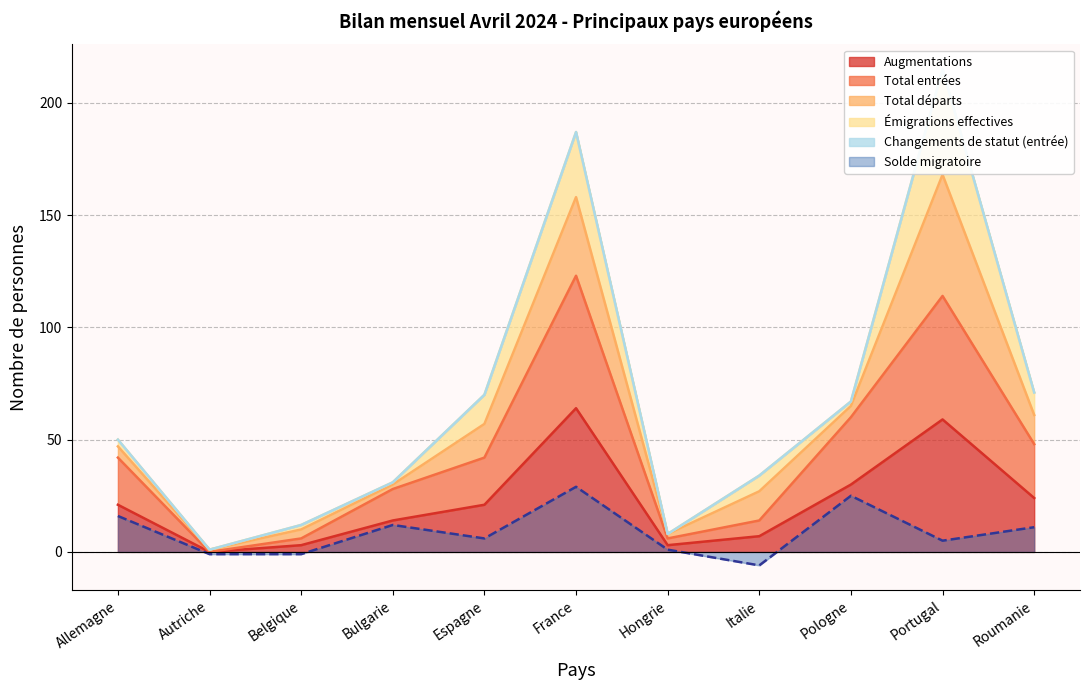

What position from the right is Roumanie?

1